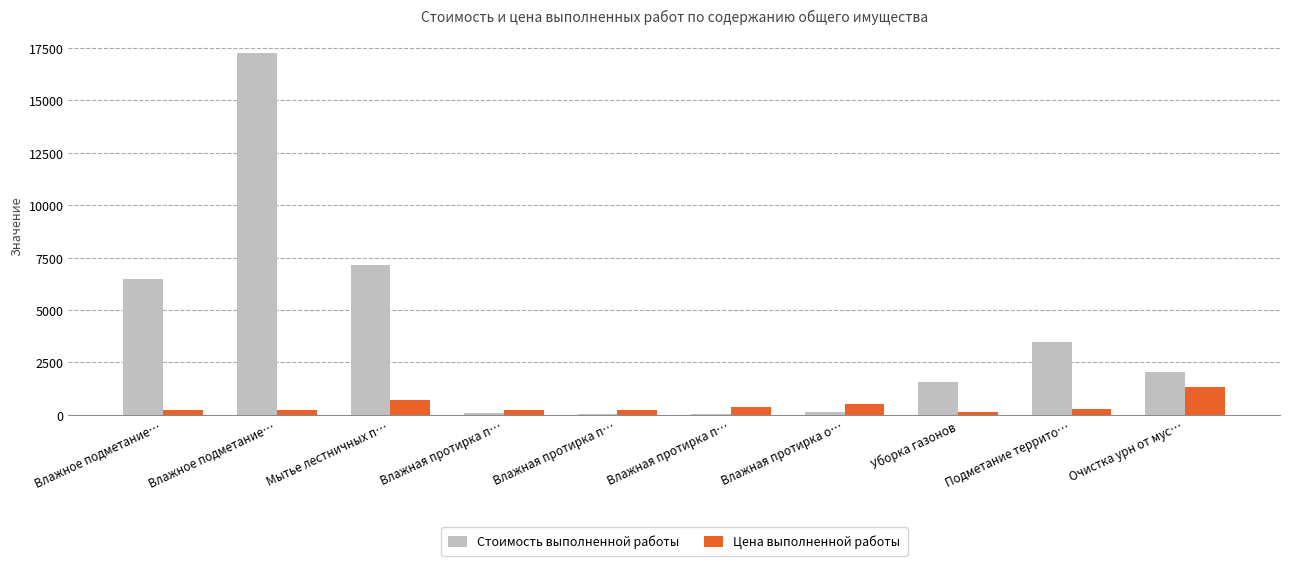

The Стоимость выполненной работы series shows 2951.9 at Очистка урн от мус…. True or false?

False